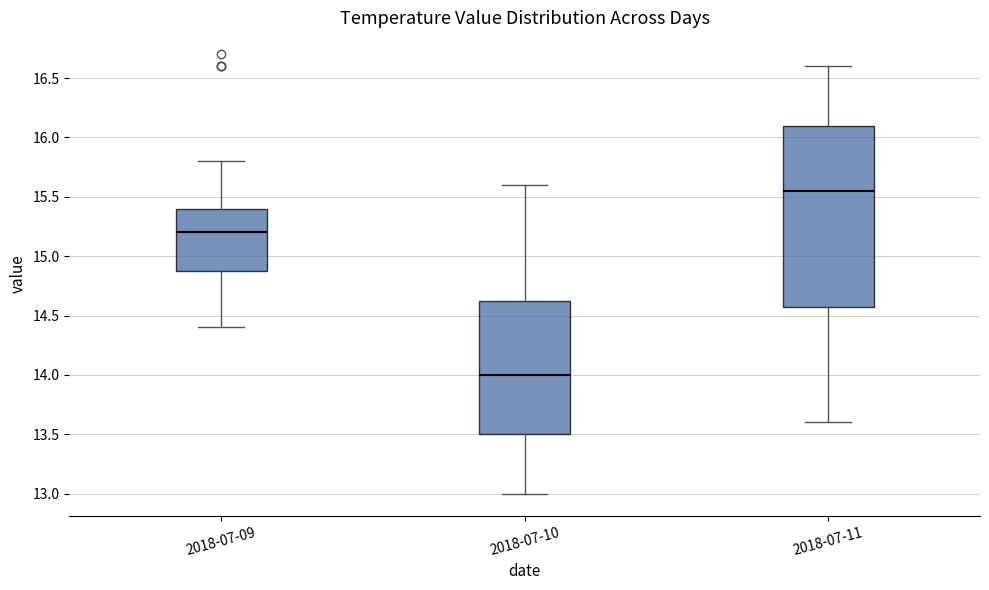

Which box's median line is the highest?

2018-07-11